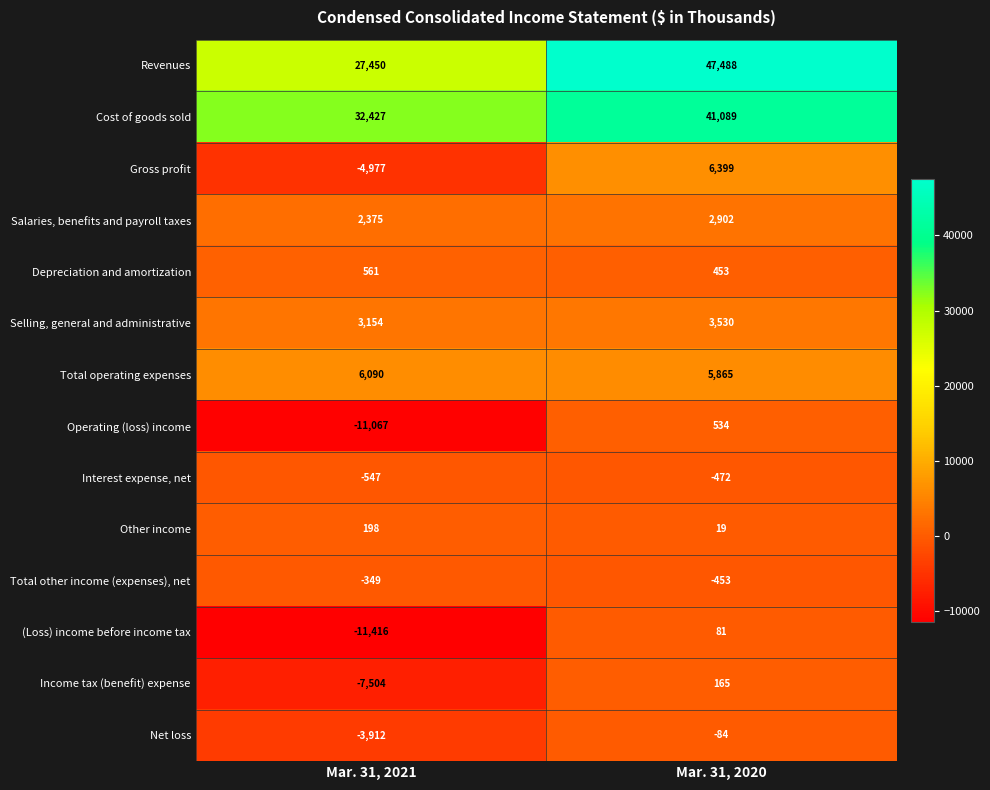

At which category is the sum across all series the highest?

Mar. 31, 2020